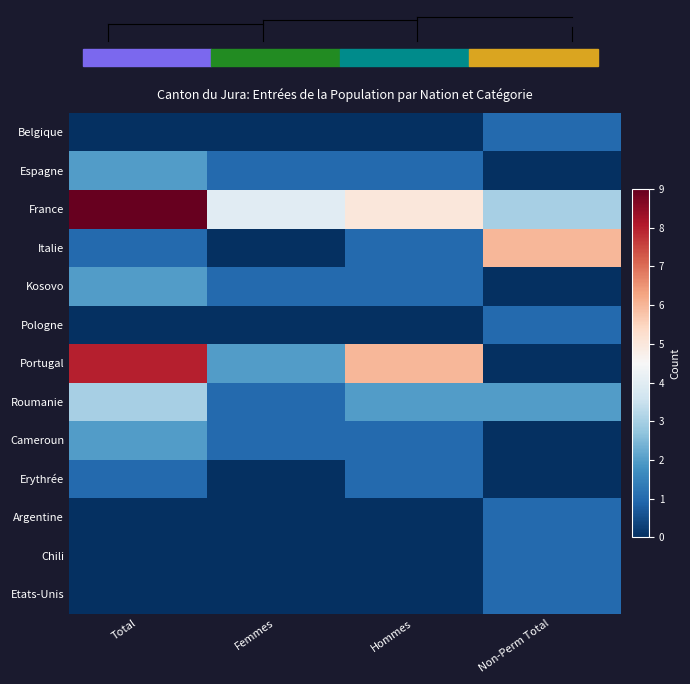

Which series has the largest range (max minus min)?

Portugal